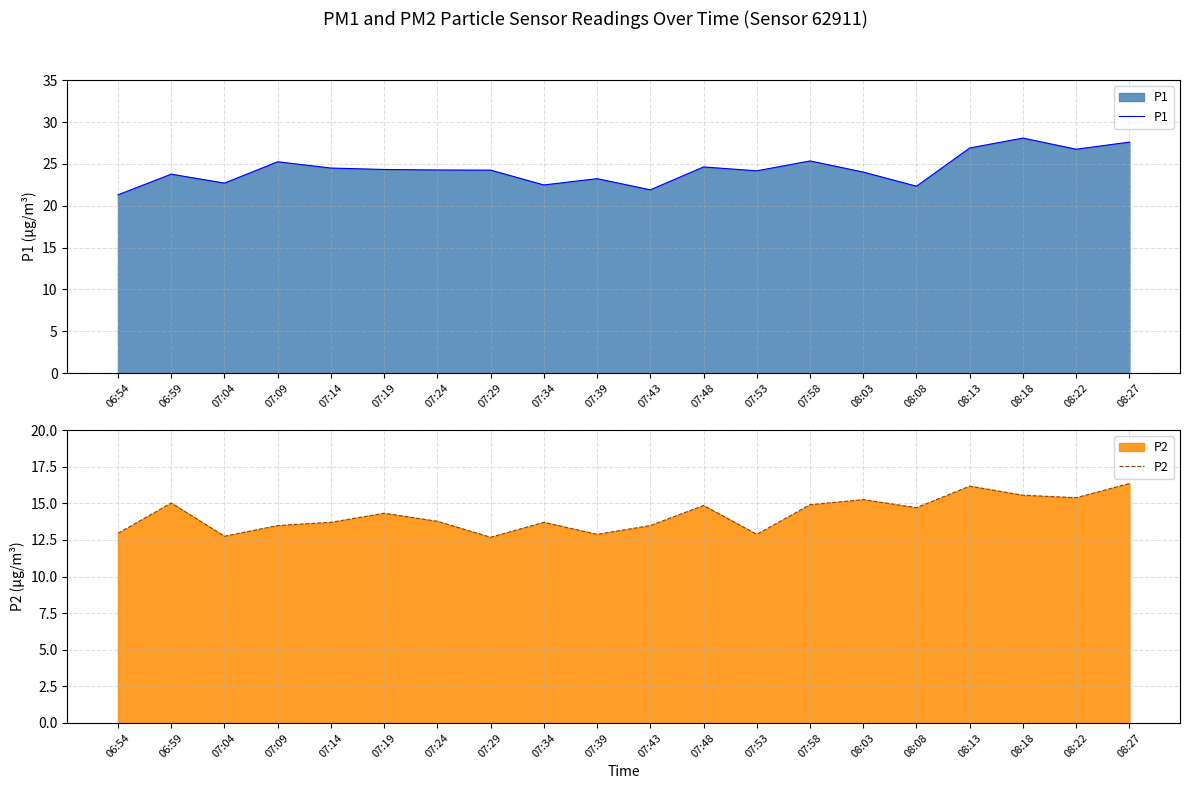

At how many categories does at least one series exceed 14?

20